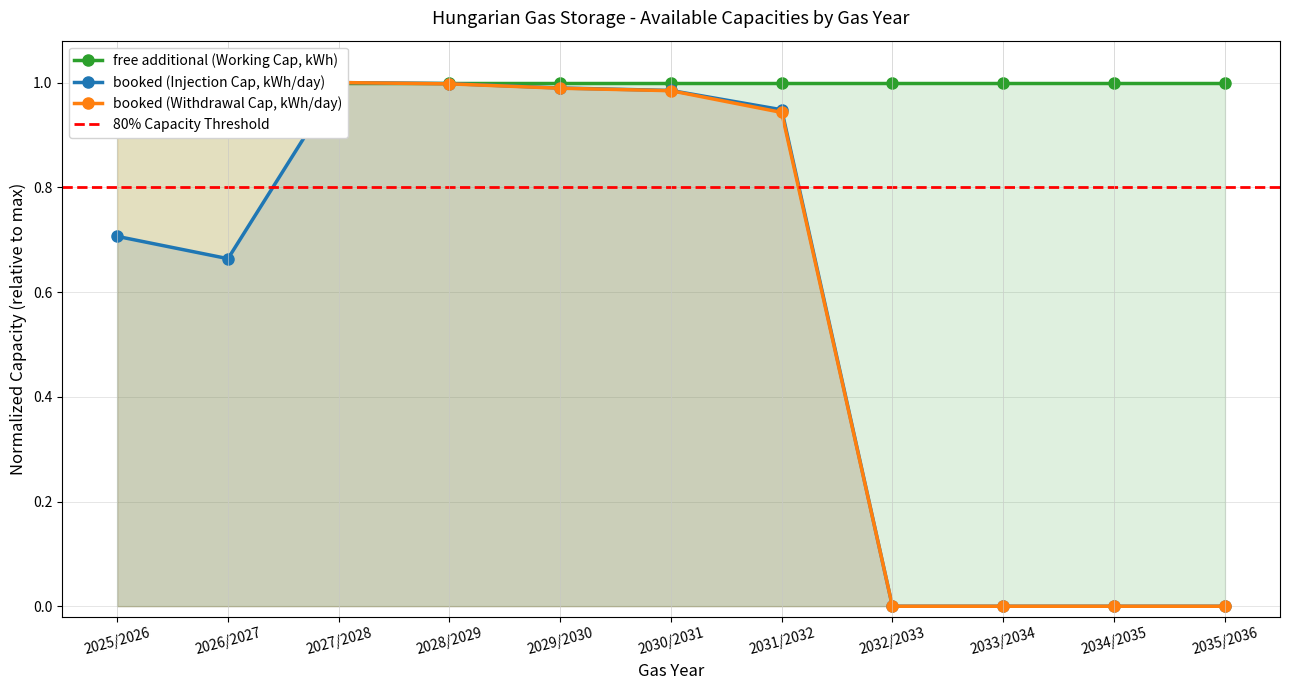

Which series has the largest range (max minus min)?

booked (Injection Cap, kWh/day)